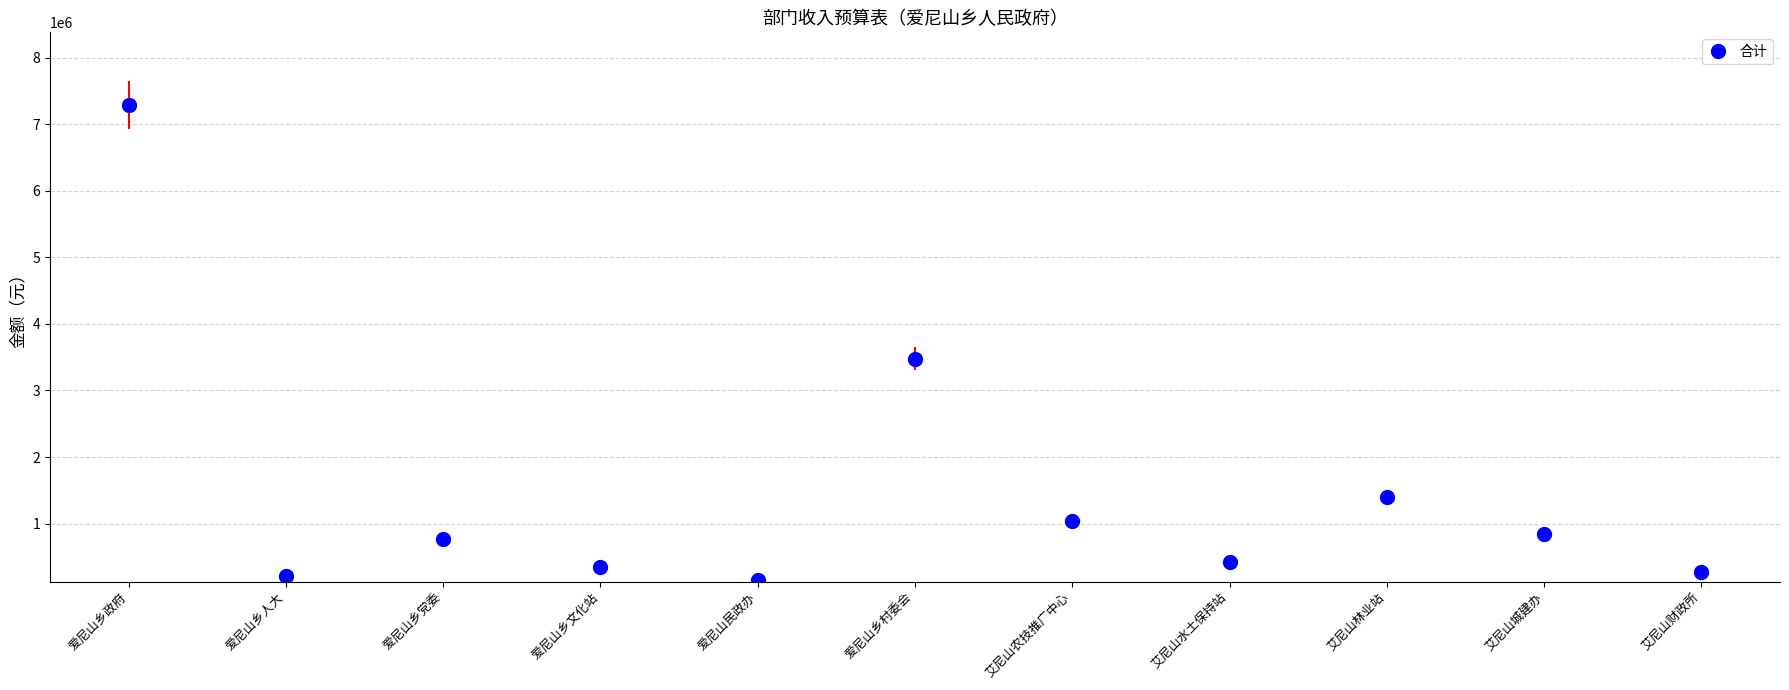

At which category does the chart reach its peak across all series?

爱尼山乡政府